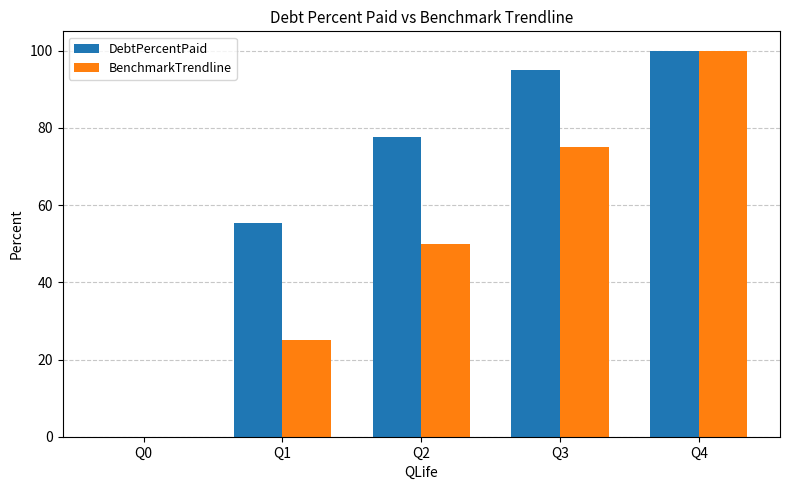

Which series has the largest total across all categories?

DebtPercentPaid